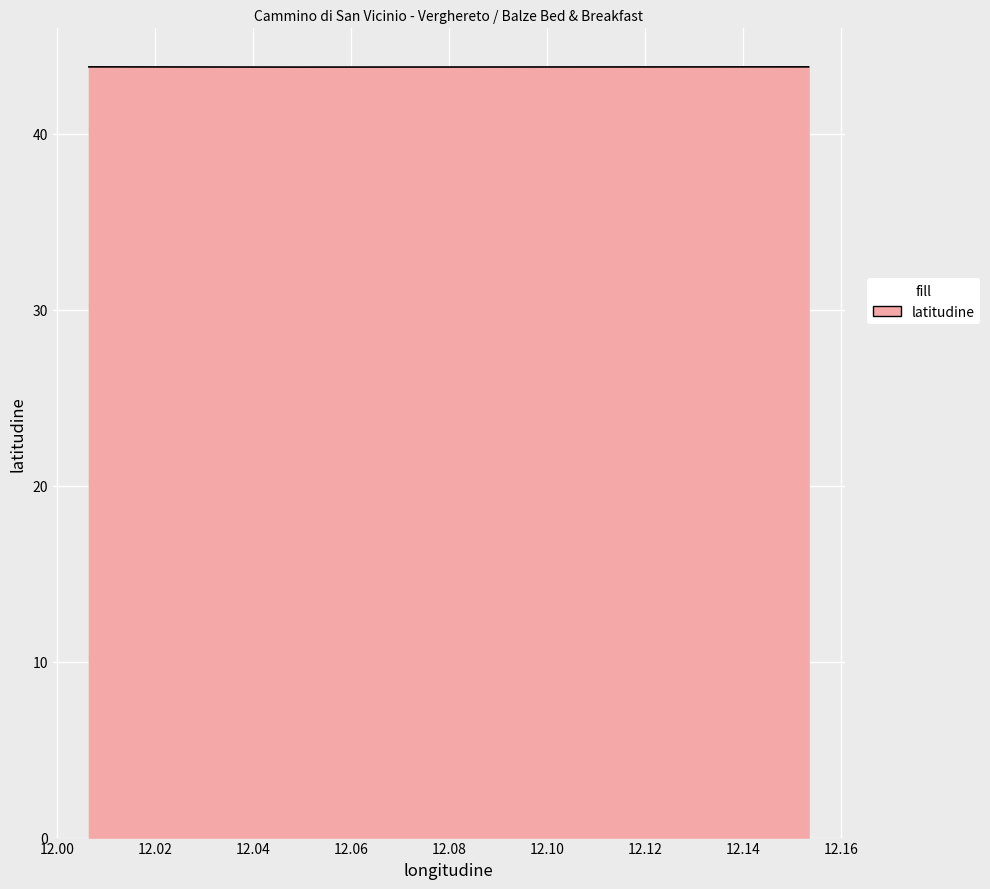

What is the average value?

43.8